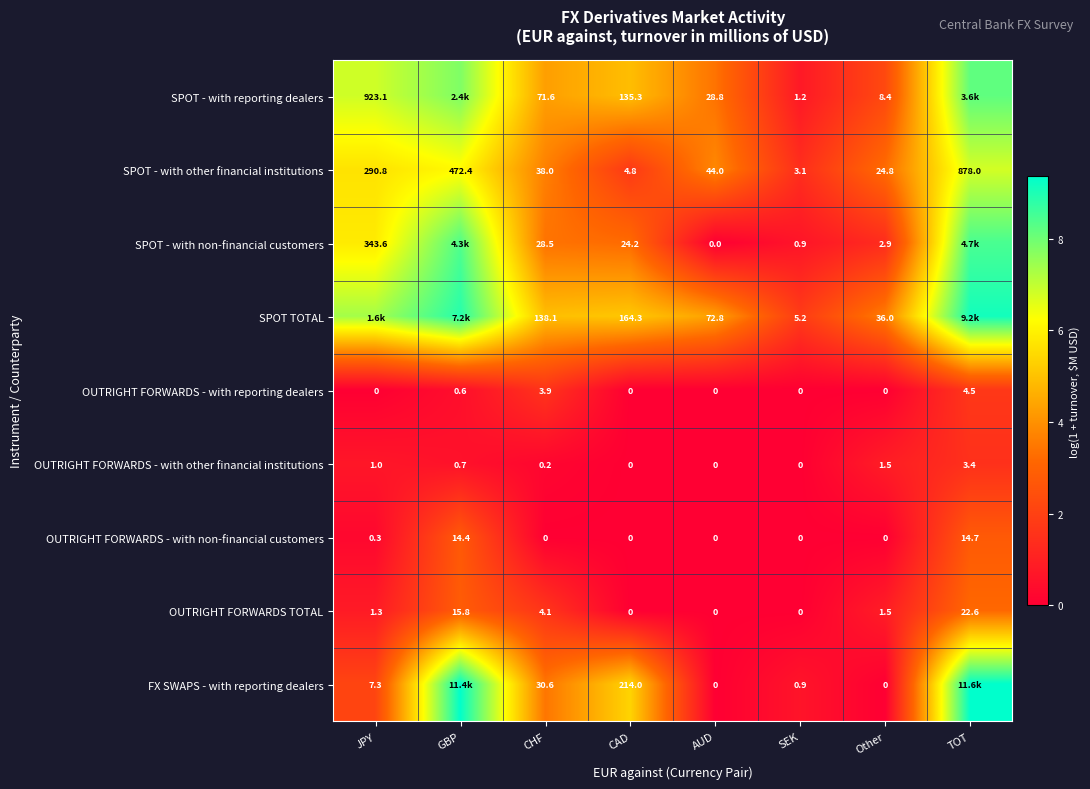

Rank the series at CHF from lowest to highest value.

OUTRIGHT FORWARDS - with non-financial customers, OUTRIGHT FORWARDS - with other financial institutions, OUTRIGHT FORWARDS - with reporting dealers, OUTRIGHT FORWARDS TOTAL, SPOT - with non-financial customers, FX SWAPS - with reporting dealers, SPOT - with other financial institutions, SPOT - with reporting dealers, SPOT TOTAL